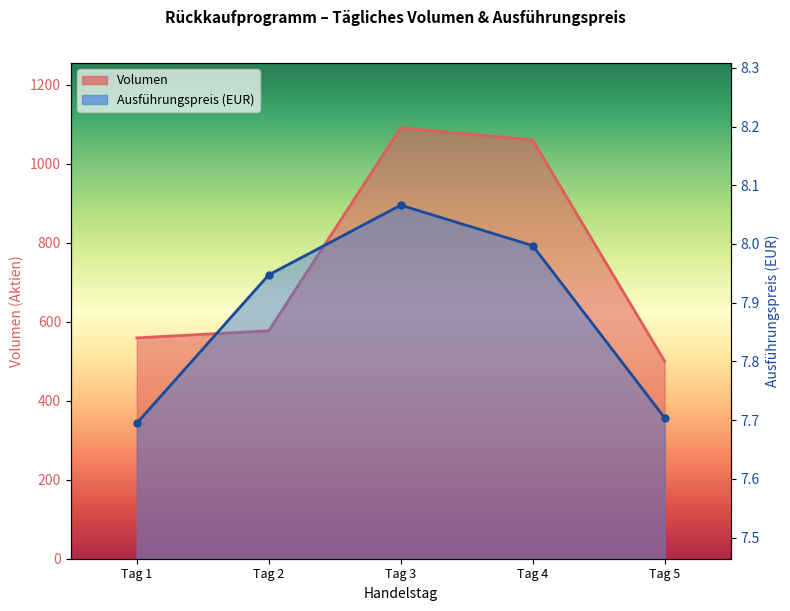

True or false: Ausführungspreis and Volumen intersect in this chart.

False